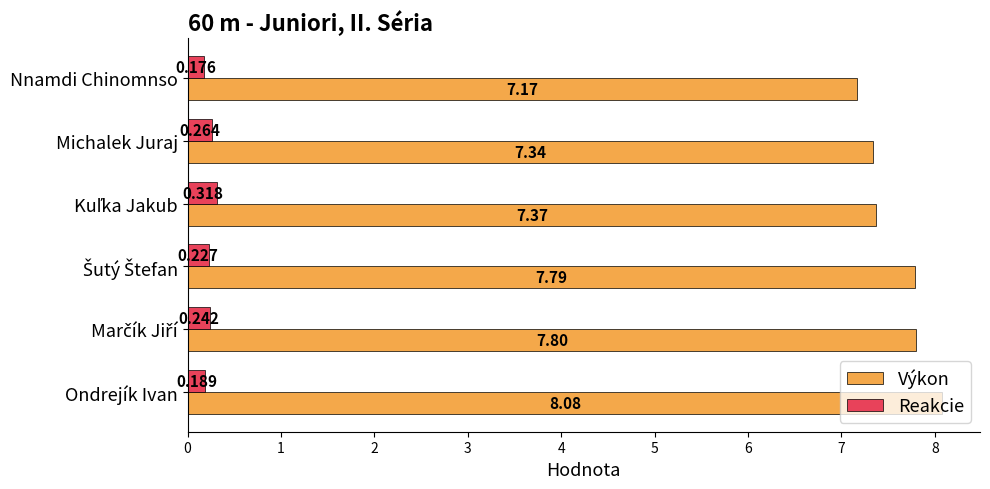

List the series in order of their peak value, lowest first.

Reakcie, Výkon